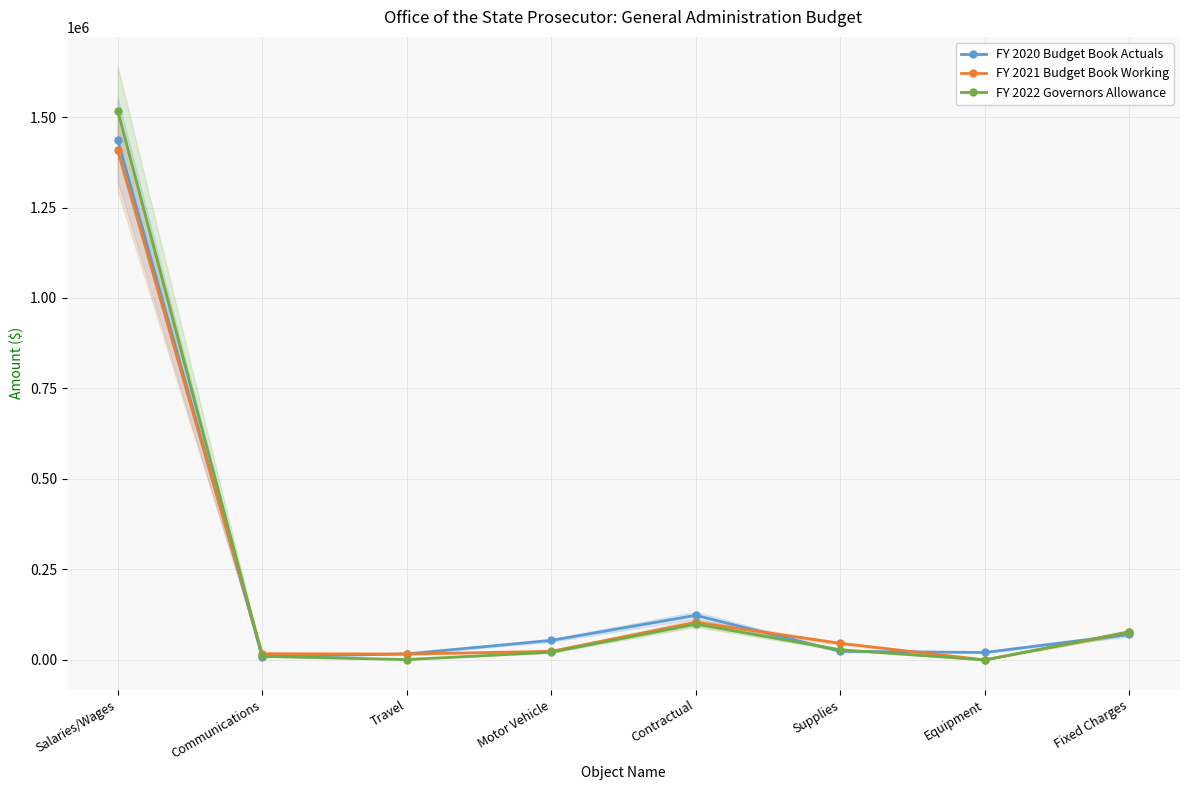

Does the chart display data point markers on the line(s)?

Yes